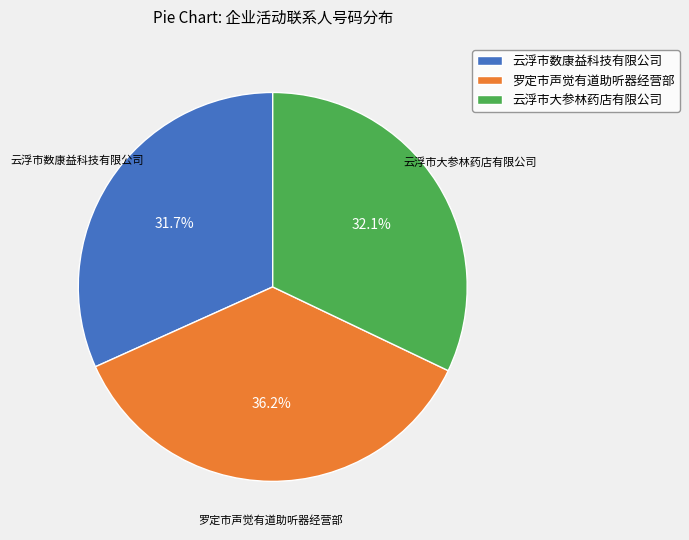

Which category has the biggest portion of the pie?

罗定市声觉有道助听器经营部